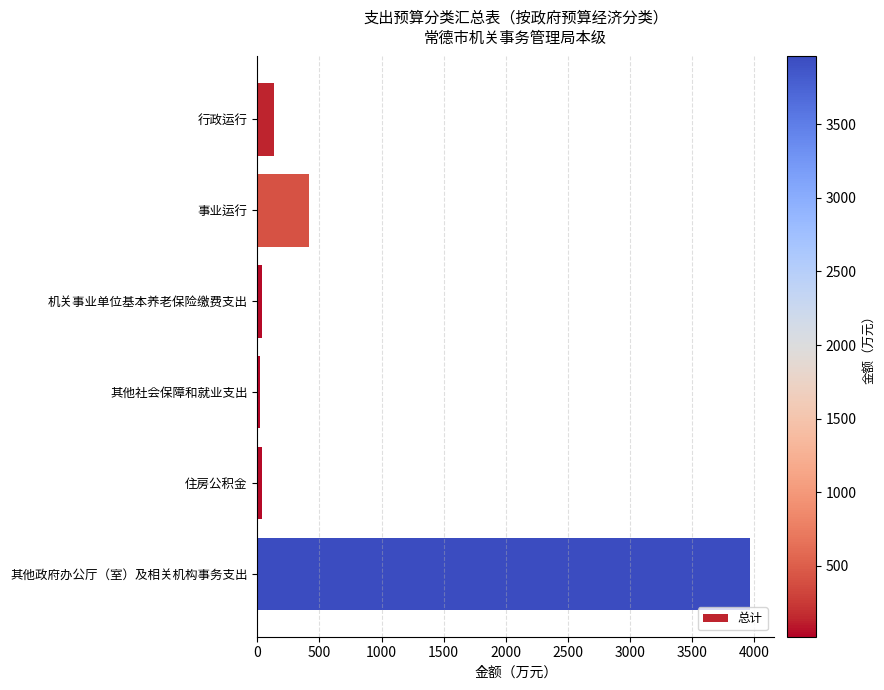

What is the change in value from 行政运行 to 事业运行?

+282.2